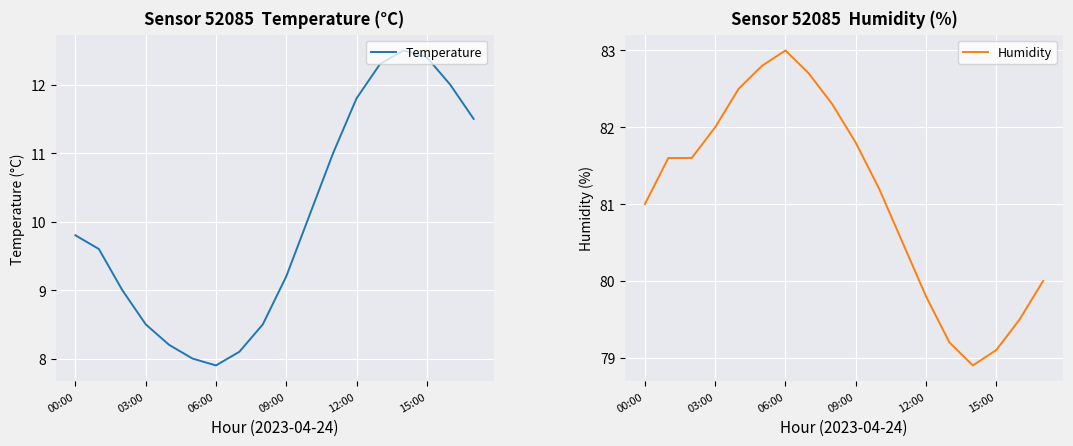

How many lines are shown in the chart?

2